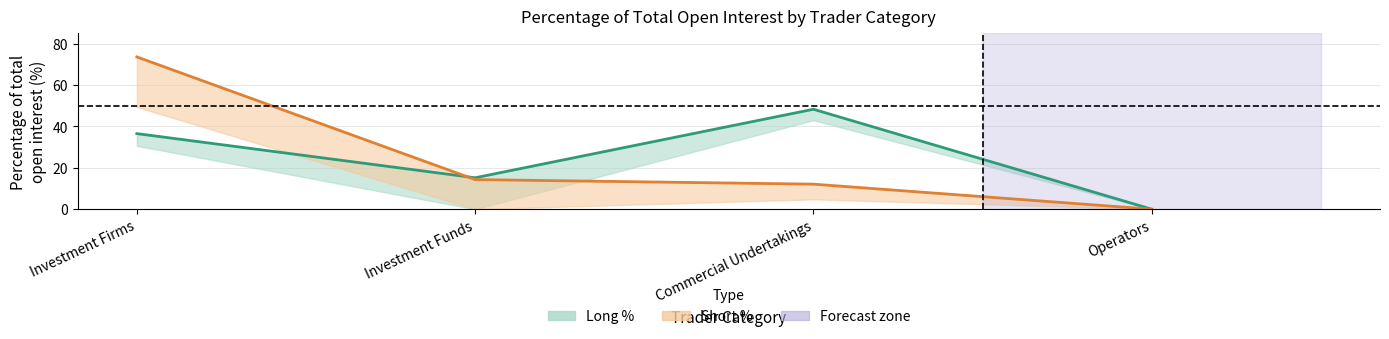

At how many categories does at least one series exceed 65?

1